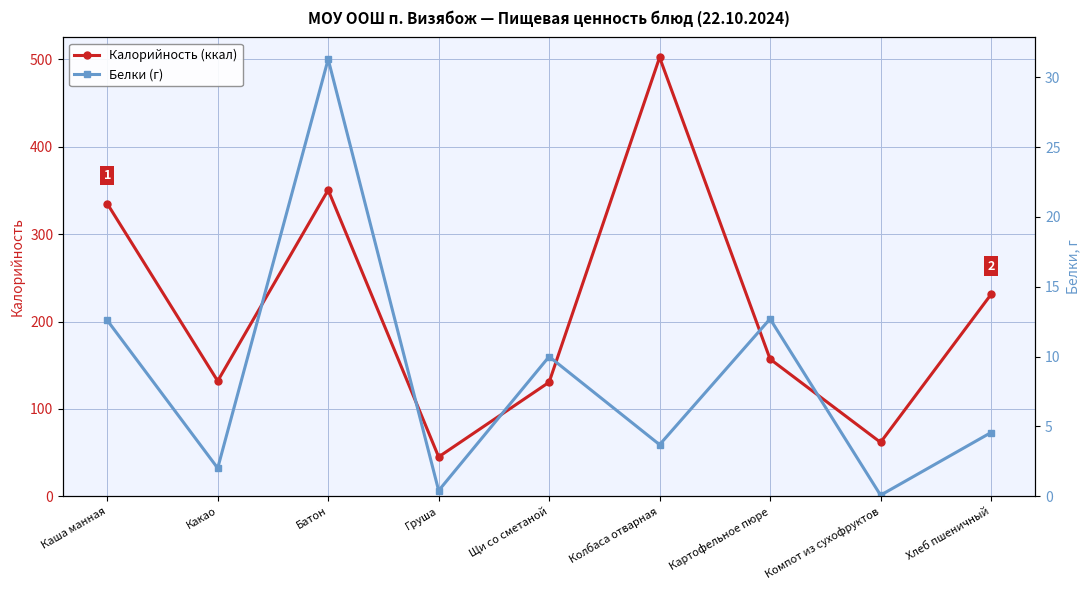

What position from the left is Колбаса отварная?

6